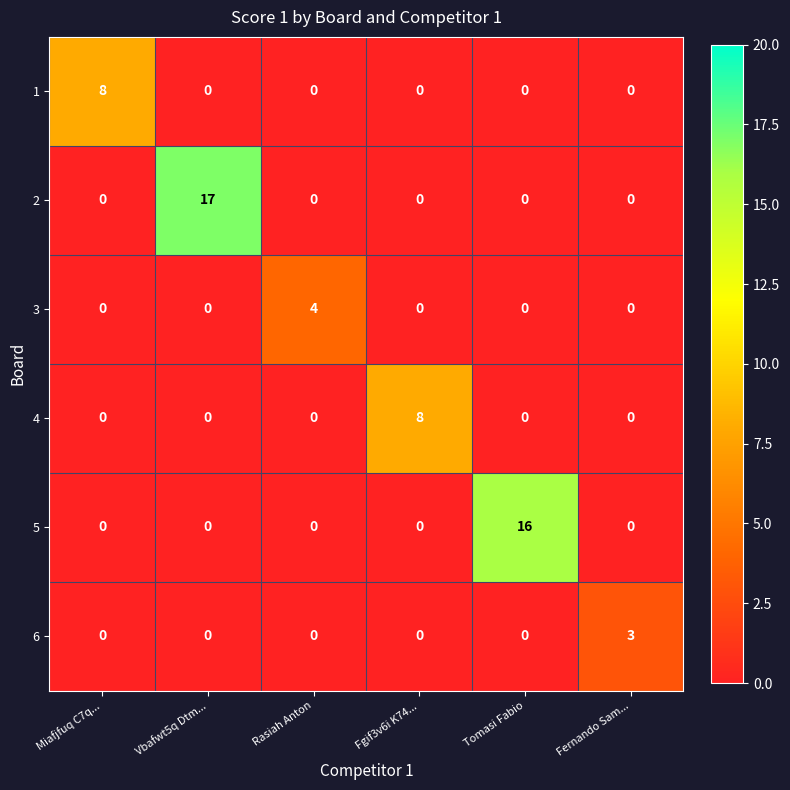

At which category does the chart reach its peak across all series?

Vbafwt5q Dtm...